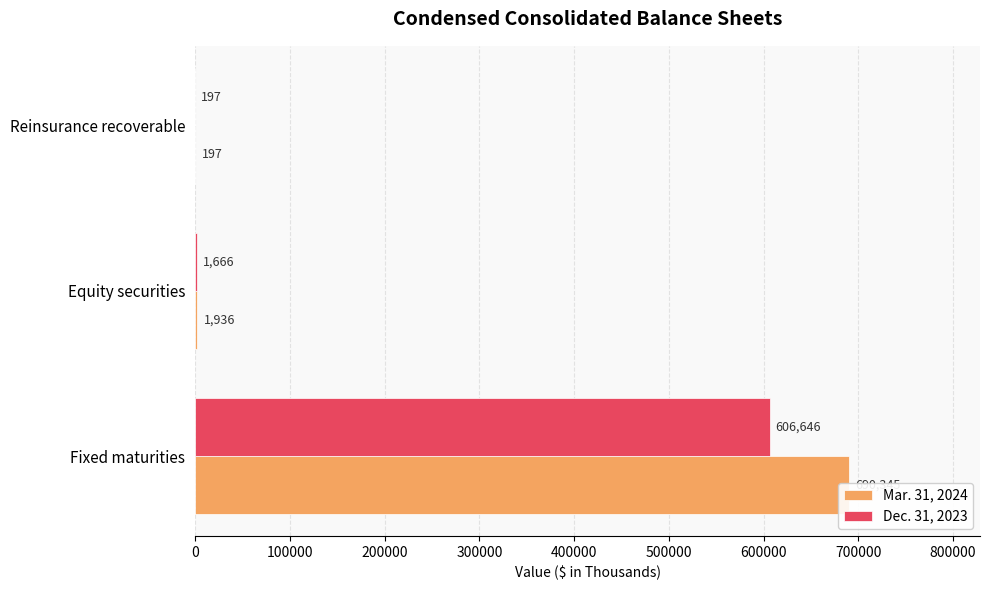

List the series in order of their peak value, lowest first.

Dec. 31, 2023, Mar. 31, 2024